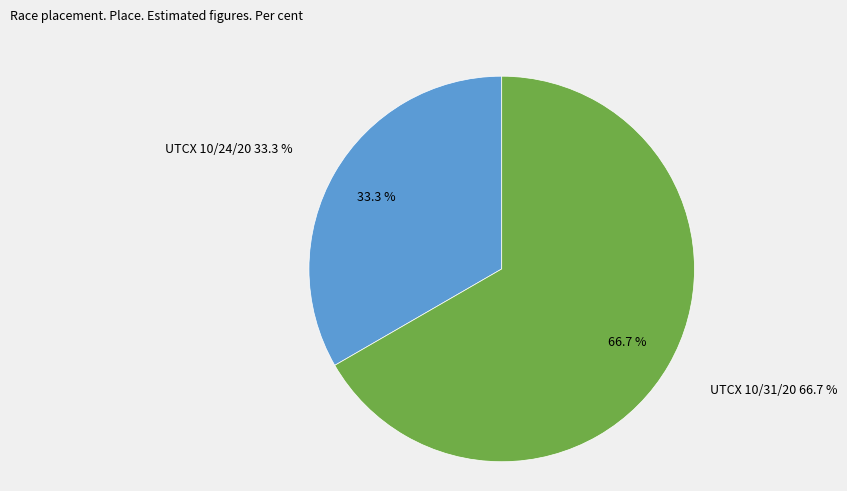

To the nearest percent, what is the combined percentage of UTCX 10/24/20 and UTCX 10/31/20?

100%